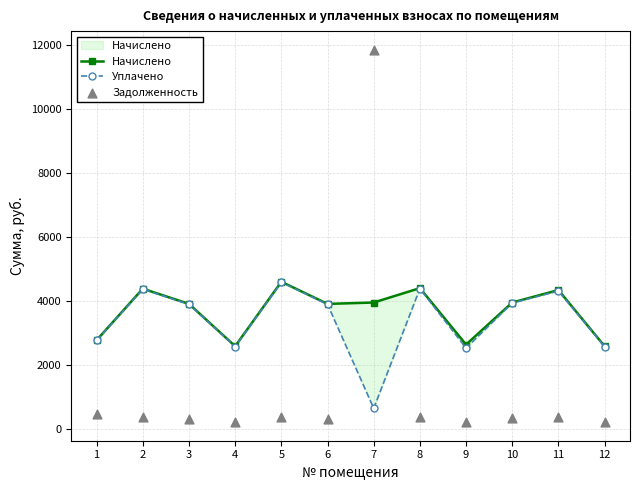

What are all the series names shown in the legend?

Начислено, Уплачено, Задолженность